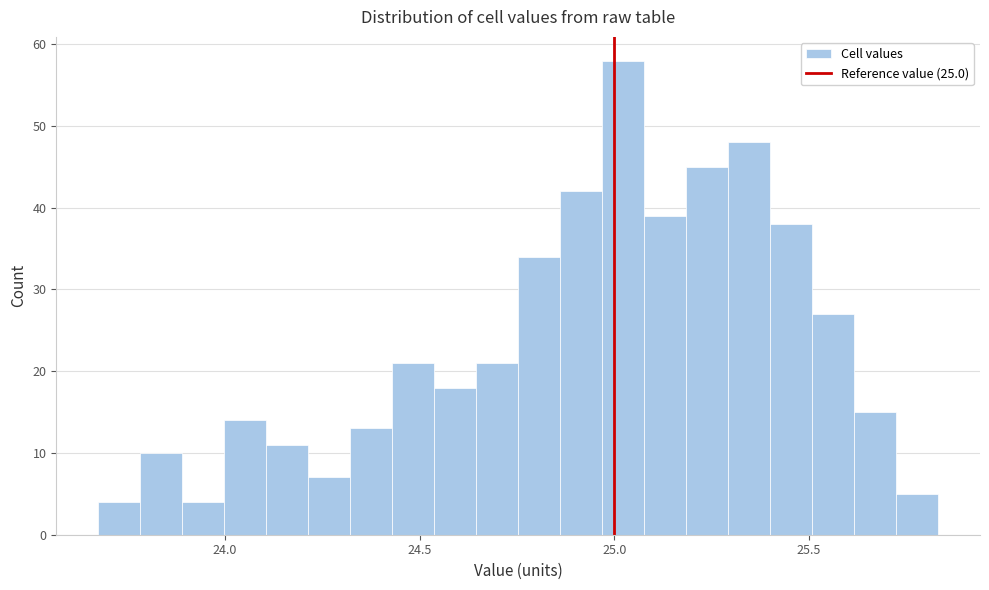

Read against the x-axis, roughly where is the centre of the tallest bar?

25.00